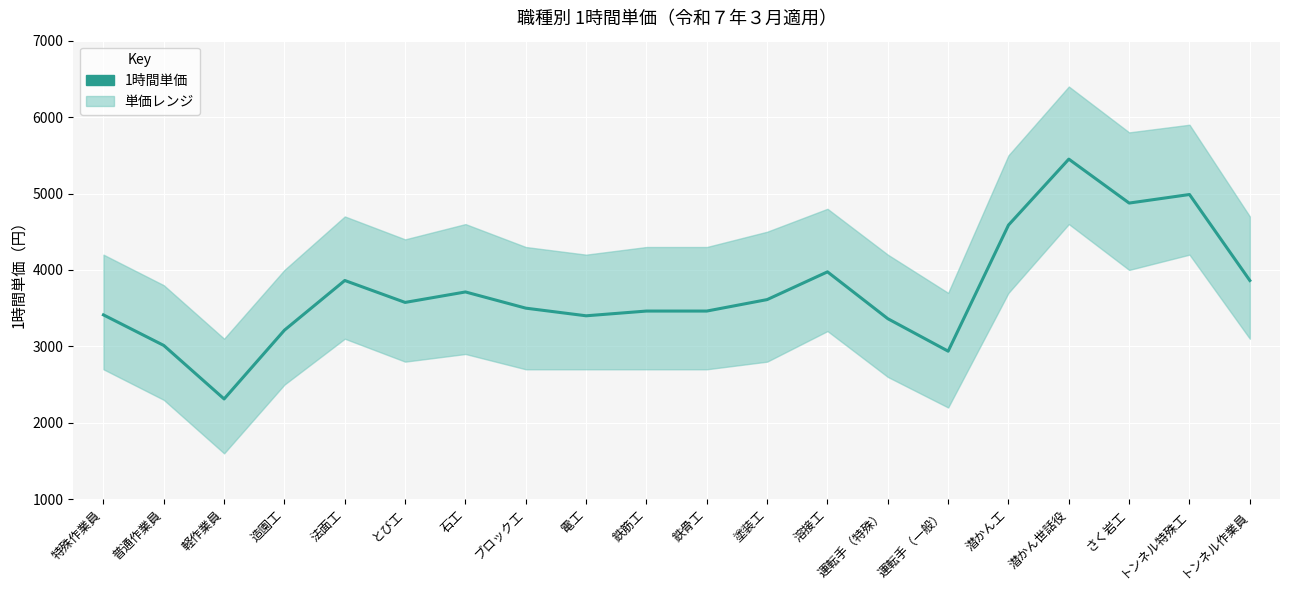

What is the label of the 5th point from the right?

潜かん工